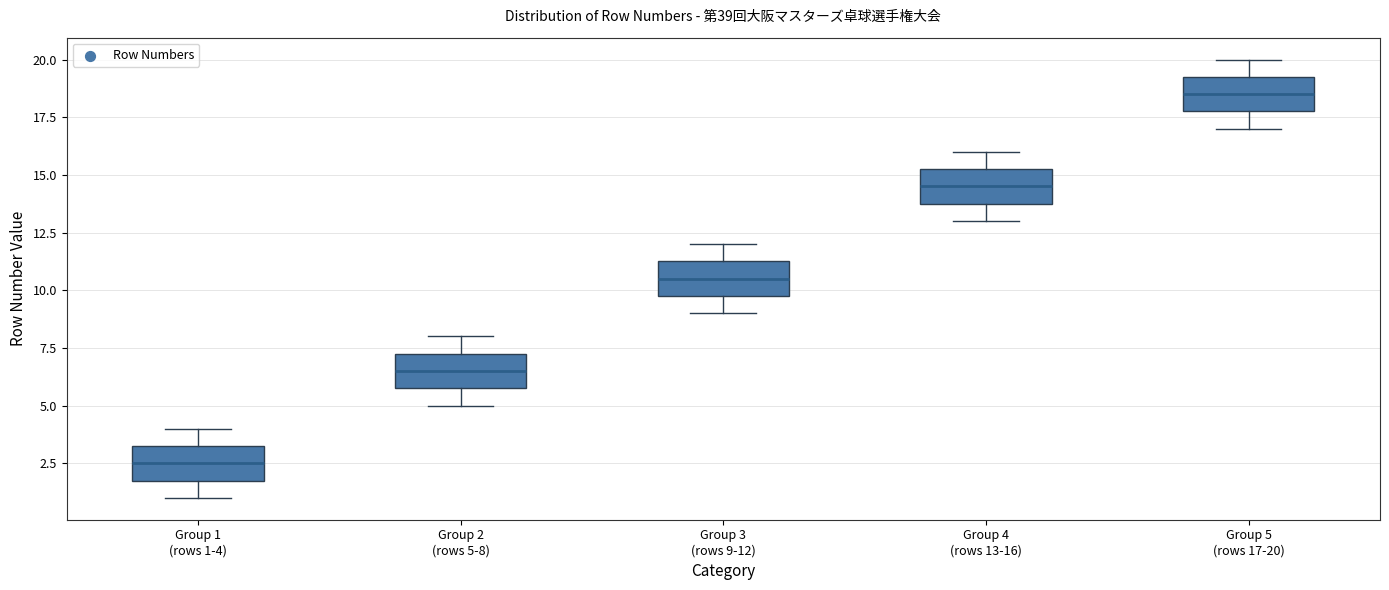

Reading left to right, transcribe this box plot: for each box, give where its median line is, the range the box spans, and where its two whiskers end, as read against the y-axis. The values are not printed on the chart, so give them approximately, as read against the axis.

Group 1 (rows 1-4): median 2.5, box 2.0 to 3.5, whiskers 1.0 to 4.0
Group 2 (rows 5-8): median 6.5, box 6.0 to 7.5, whiskers 5.0 to 8.0
Group 3 (rows 9-12): median 10.5, box 10.0 to 11.5, whiskers 9.0 to 12.0
Group 4 (rows 13-16): median 14.5, box 14.0 to 15.5, whiskers 13.0 to 16.0
Group 5 (rows 17-20): median 18.5, box 18.0 to 19.5, whiskers 17.0 to 20.0